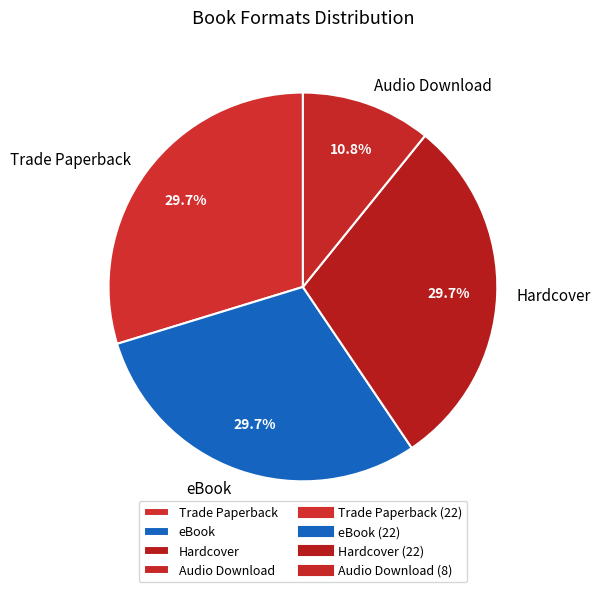

To the nearest percent, what portion does Trade Paperback represent?

30%